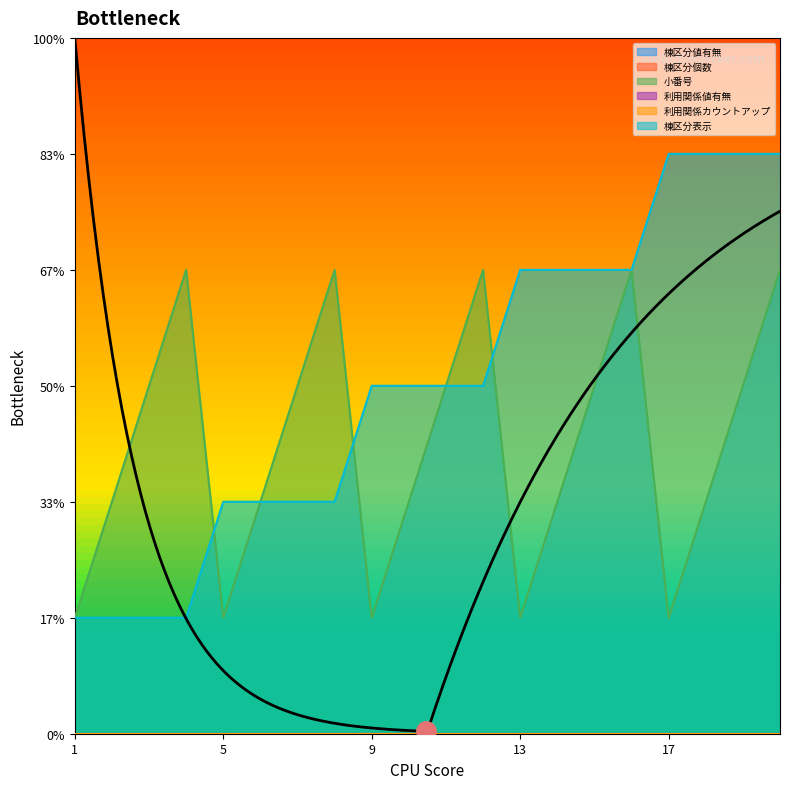

How many categories are shown in the chart?

20